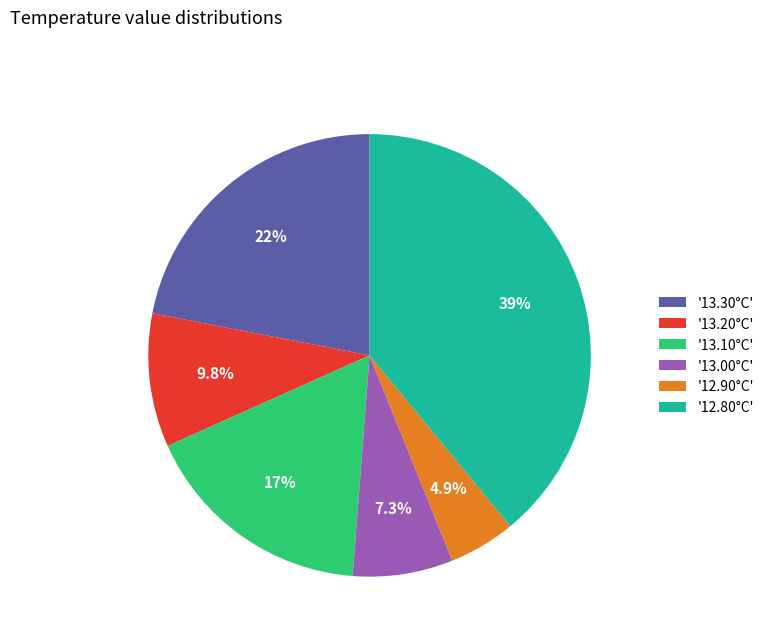

What percentage is NOT represented by '13.00°C'?

92.7%